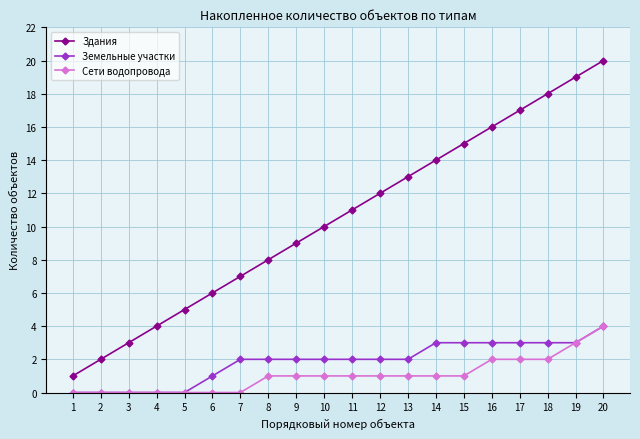

How many lines are shown in the chart?

3